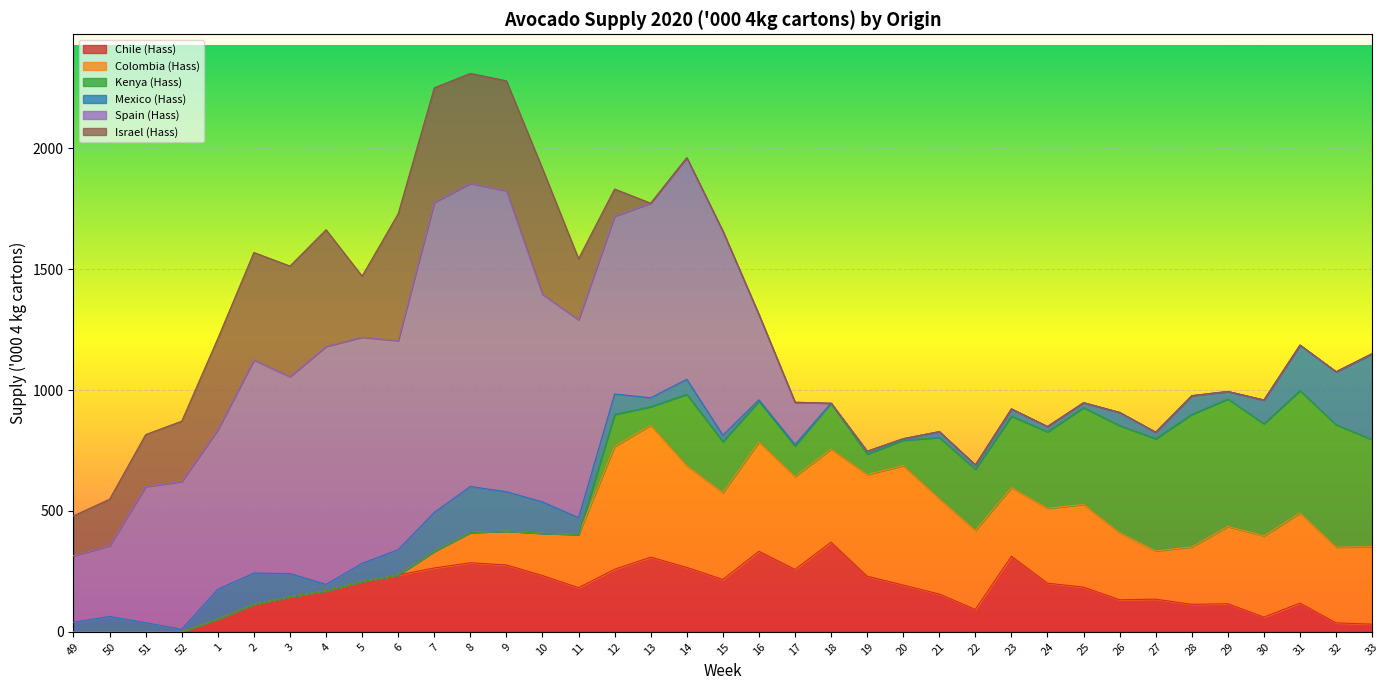

Reading right to left, extract all data points from this chart.

Chile (Hass): 31.7	37.0	118.8	60.7	116.2	113.5	135.2	132.5	184.8	201.2	312.6	92.4	156.3	193.2	230.2	370.7	258.2	333.2	216.5	266.6	308.9	258.7	182.7	232.8	276.7	285.6	264.0	235.0	208.0	169.5	145.2	113.5	52.8	0.0	0.0	0.0	0.0
Colombia (Hass): 320.6	313.1	372.7	336.3	319.4	237.6	199.5	277.3	341.9	309.8	284.1	327.0	394.6	494.1	420.6	385.2	384.3	452.2	359.3	420.8	545.9	508.5	219.9	174.6	139.9	125.0	68.6	0.0	0.0	0.0	0.0	0.0	0.0	0.0	0.0	0.0	0.0
Kenya (Hass): 443.0	506.3	506.3	464.1	527.4	548.5	464.1	443.0	400.9	316.5	295.4	253.2	253.2	105.5	84.4	189.9	126.6	168.8	211.0	295.4	76.4	132.0	0.0	0.0	0.0	0.0	0.0	0.0	0.0	0.0	0.0	0.0	0.0	0.0	0.0	0.0	0.0
Mexico (Hass): 355.4	219.4	188.1	97.7	31.2	77.2	26.9	54.6	20.3	21.8	30.0	17.6	24.0	6.0	11.6	0.0	5.6	5.5	26.9	61.8	37.1	84.5	69.4	130.0	162.9	190.6	161.3	104.8	75.0	26.6	95.9	129.5	123.2	10.3	37.7	63.5	39.5
Spain (Hass): 0.0	0.0	0.0	0.0	0.0	0.0	0.0	0.0	0.0	0.0	0.0	0.0	0.0	0.0	0.0	0.0	175.0	352.5	843.8	916.5	804.8	735.8	819.0	858.8	1245.0	1254.0	1282.5	864.8	936.0	984.8	814.5	881.2	660.0	611.2	563.2	292.5	275.2
Israel (Hass): 0.0	0.0	0.0	0.0	0.0	0.0	0.0	0.0	0.0	0.0	0.0	0.0	0.0	0.0	0.0	0.0	0.0	0.0	0.0	0.0	0.0	112.5	252.5	520.0	455.0	455.0	473.8	525.0	252.5	482.5	457.5	445.0	377.5	250.0	215.0	192.5	165.0